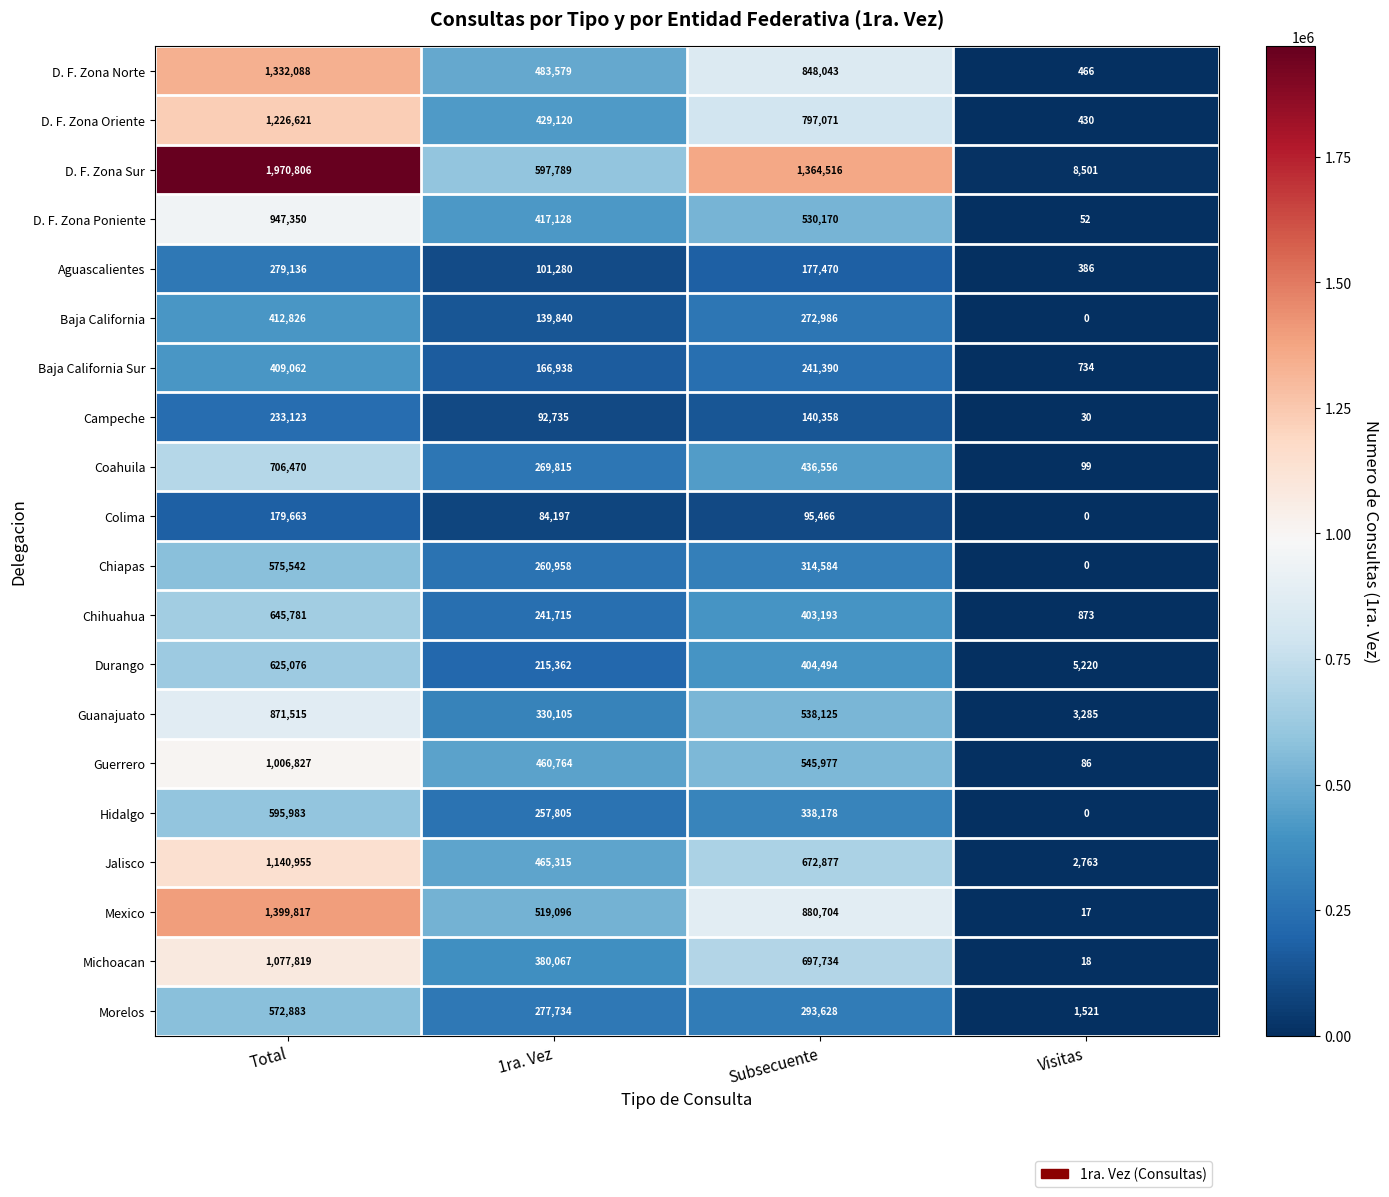

At Subsecuente, list the series in order from smallest to largest.

Colima, Campeche, Aguascalientes, Baja California Sur, Baja California, Morelos, Chiapas, Hidalgo, Chihuahua, Durango, Coahuila, D. F. Zona Poniente, Guanajuato, Guerrero, Jalisco, Michoacan, D. F. Zona Oriente, D. F. Zona Norte, Mexico, D. F. Zona Sur